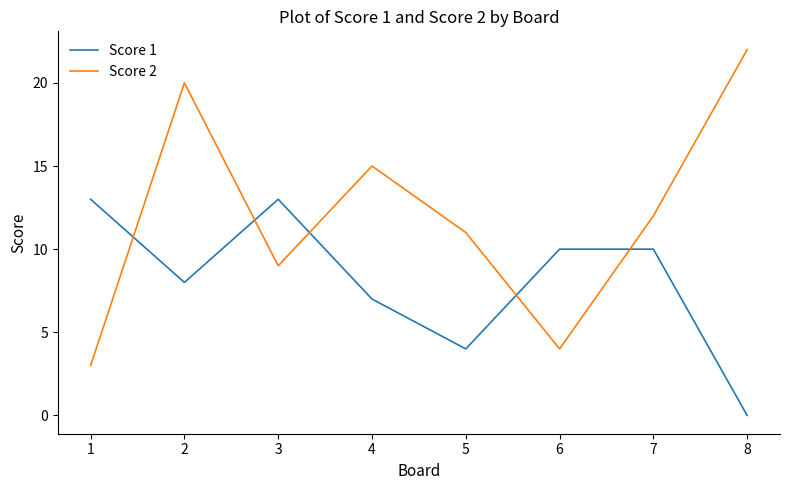

The Score 2 series shows 9 at 3. True or false?

True